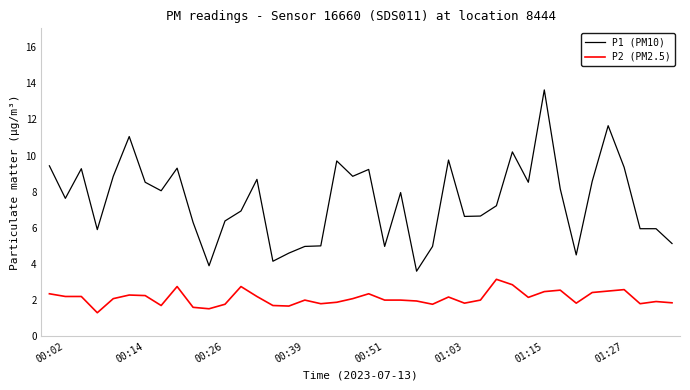

List the series in order of their overall mean, lowest first.

P2 (PM2.5), P1 (PM10)